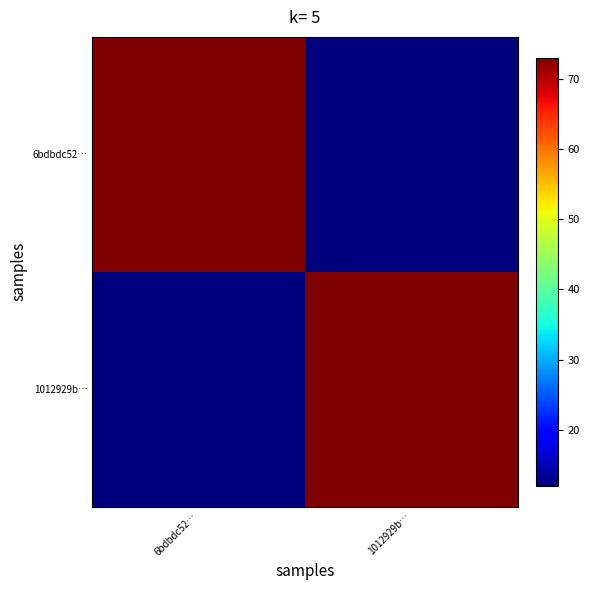

At how many categories does at least one series exceed 68?

2